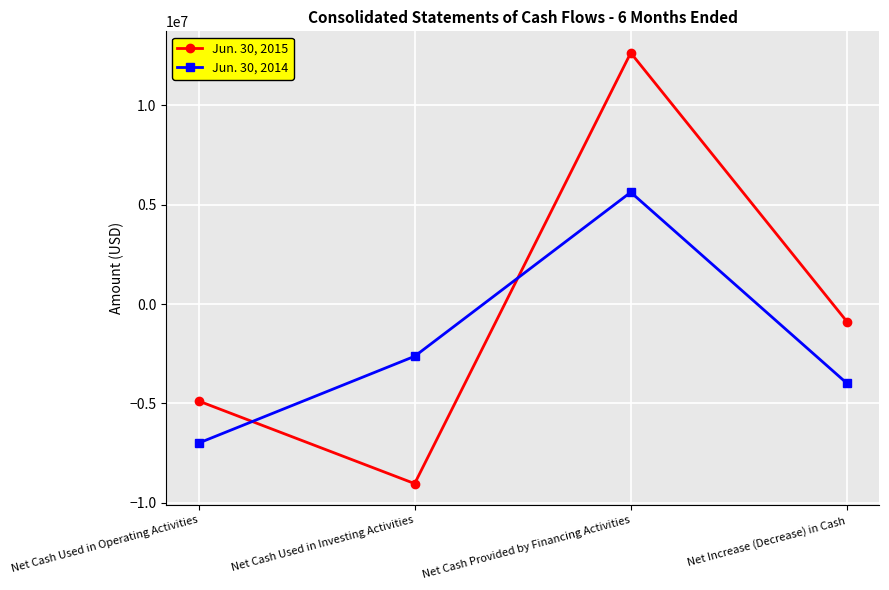

After their last crossing, which series has the higher values: Jun. 30, 2014 or Jun. 30, 2015?

Jun. 30, 2015